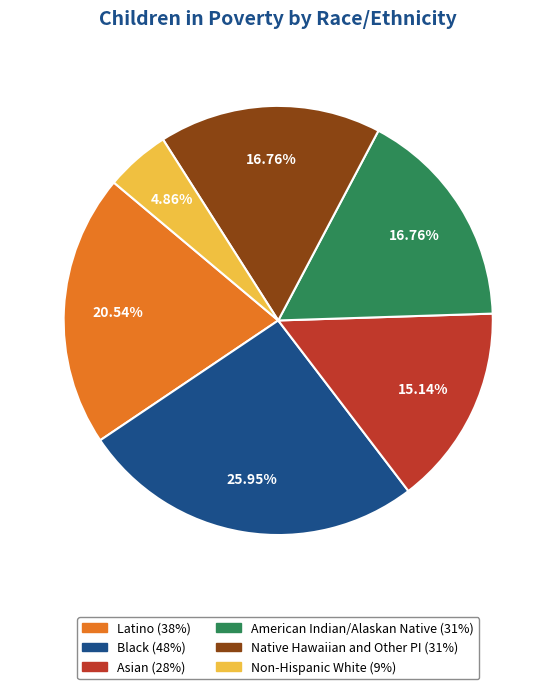

To the nearest percent, what is the combined percentage of Latino and Non-Hispanic White?

25%